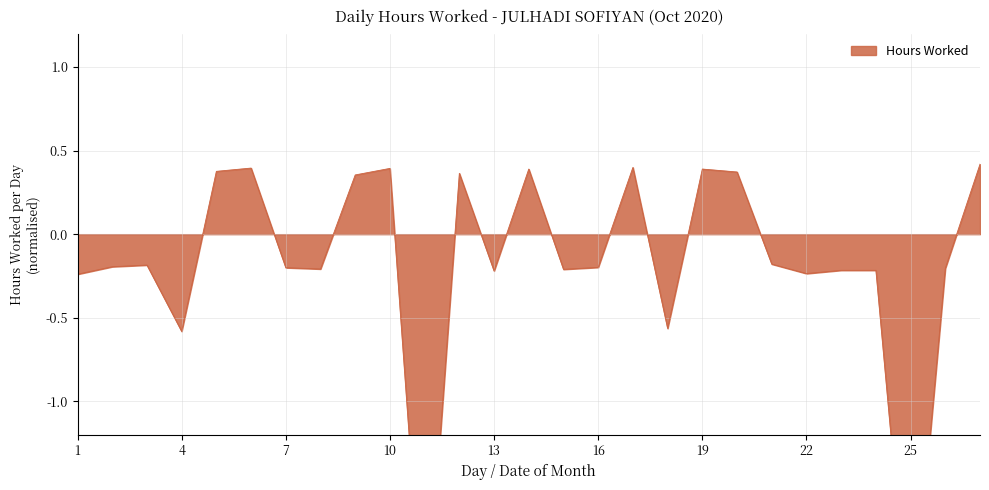

Rank the categories by value from lowest to highest.

11, 25, 4, 18, 1, 22, 13, 23, 24, 15, 8, 26, 7, 16, 2, 3, 21, 9, 12, 20, 5, 14, 19, 10, 6, 17, 27